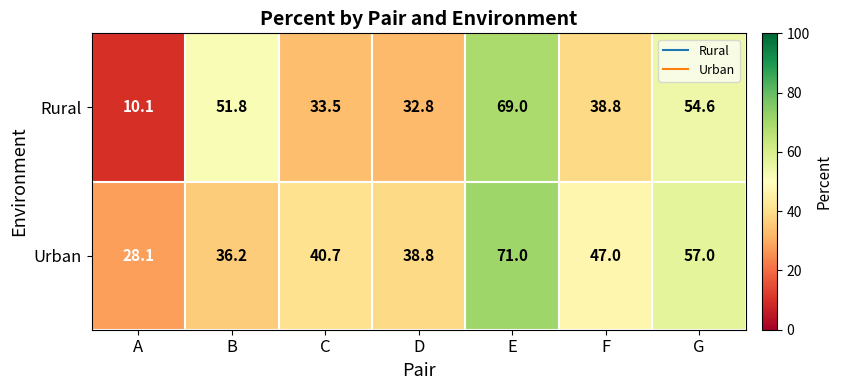

Which series has the largest range (max minus min)?

Rural